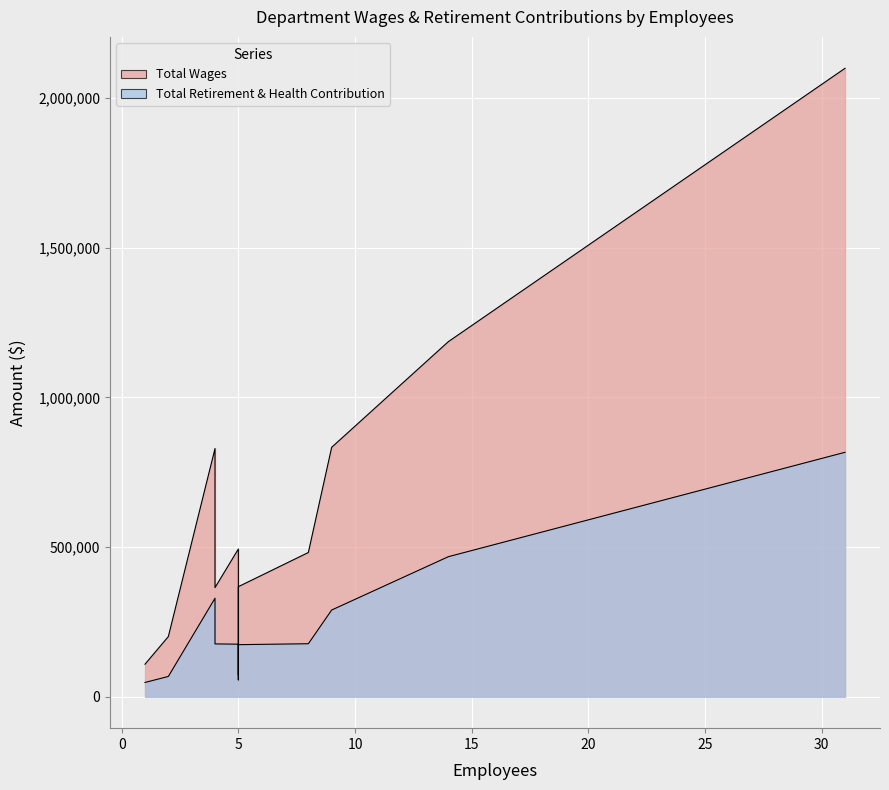

Which series changed the most between 4 and 4?

Total Wages